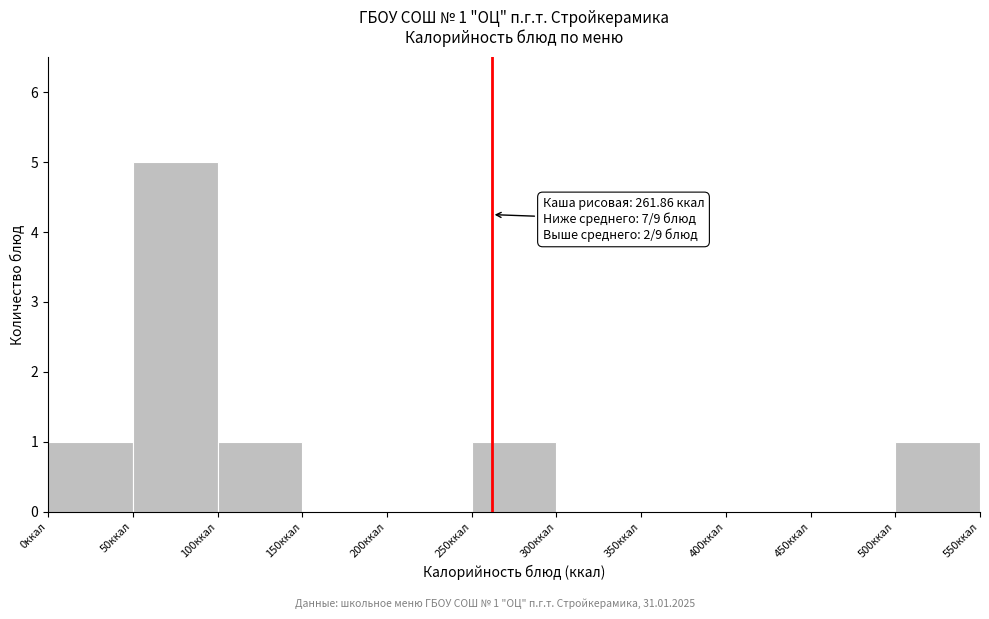

Which range on the x-axis has the tallest bar?

50 to 100